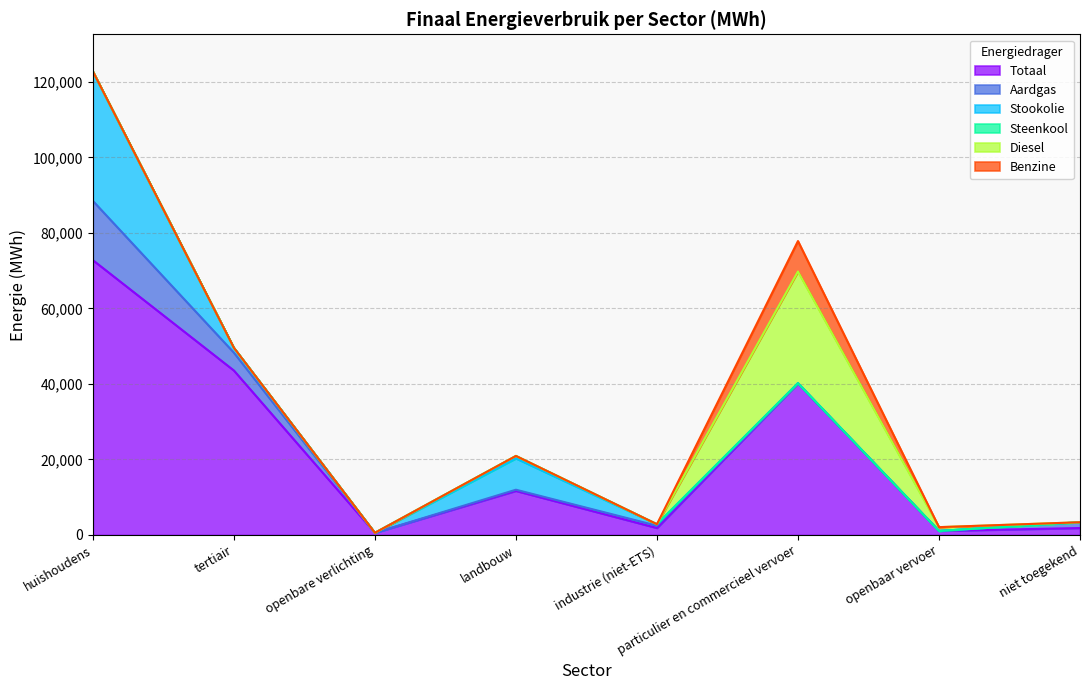

Rank the categories by Benzine value from lowest to highest.

huishoudens, tertiair, openbare verlichting, landbouw, industrie (niet-ETS), openbaar vervoer, niet toegekend, particulier en commercieel vervoer